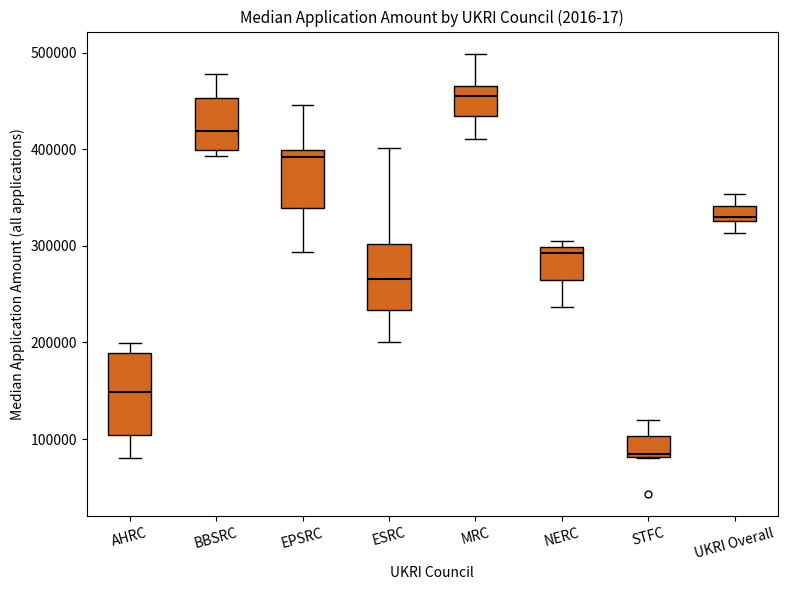

Which box has the lowest median line?

STFC